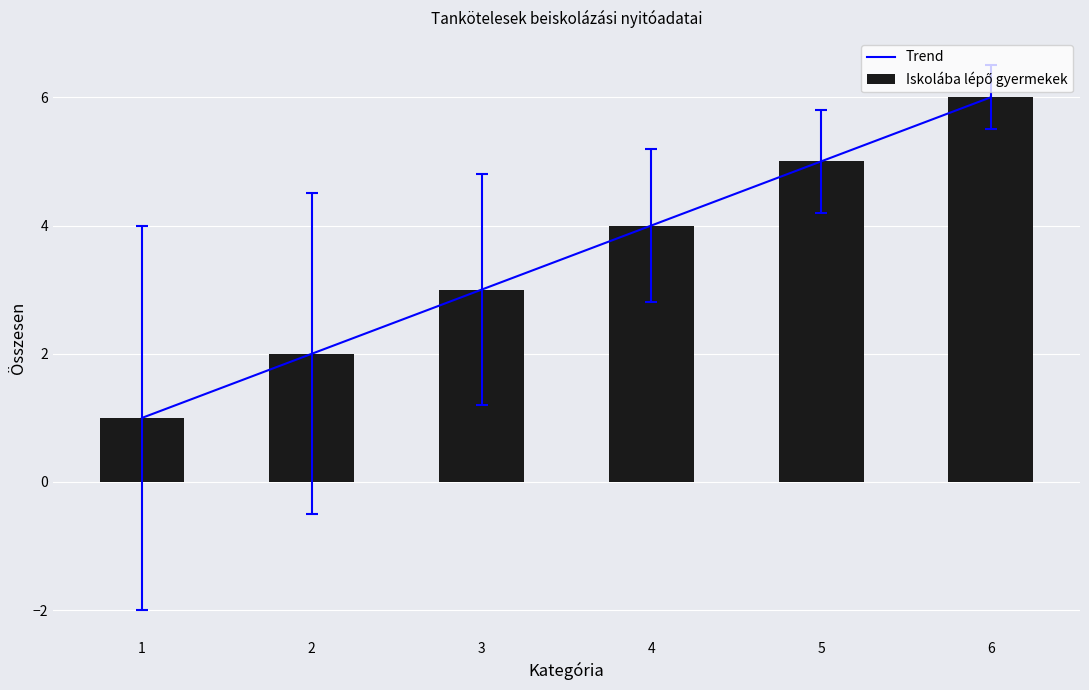

What is the approximate value of Iskolába lépő gyermekek at 5?

5